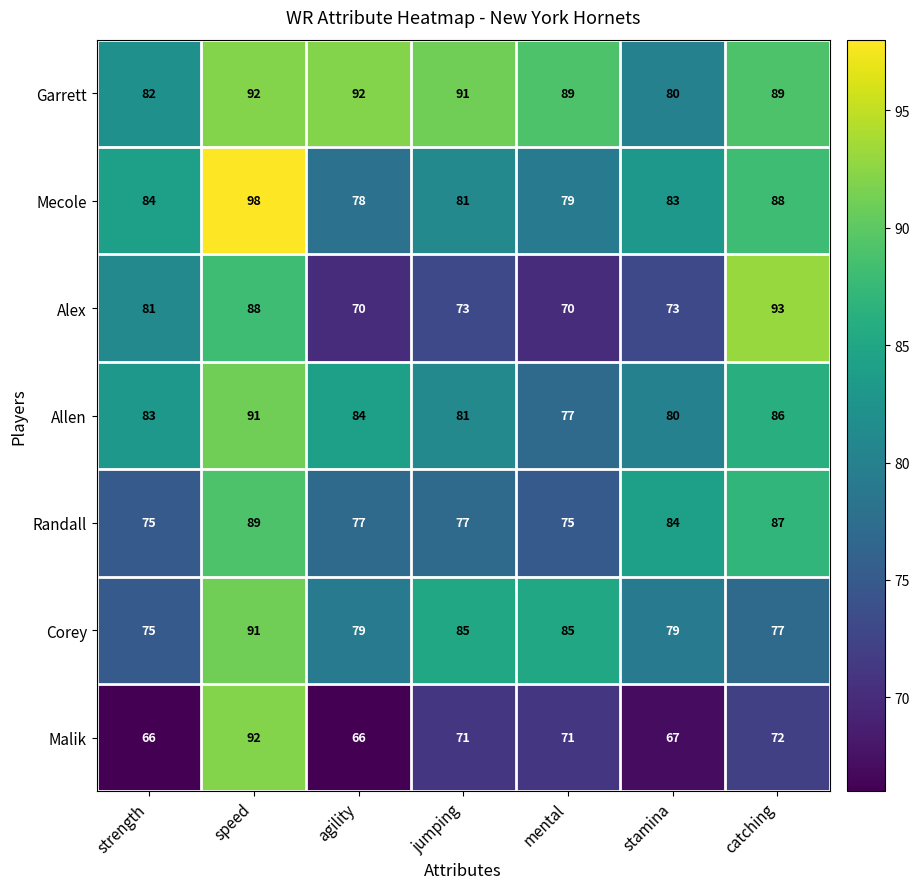

Where is Allen nearest to the value 84?

agility